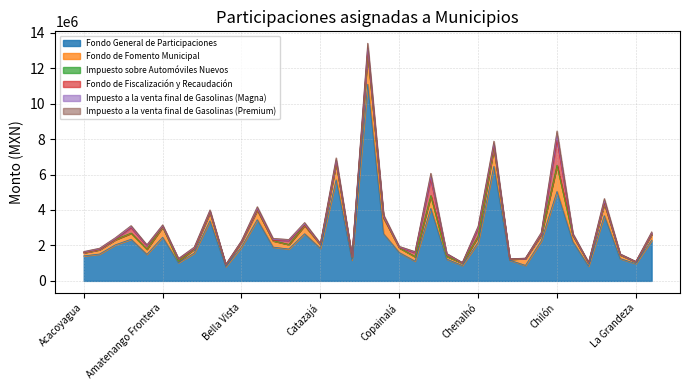

True or false: Fondo General de Participaciones has a value of 1598972.0 at Copainalá.

True